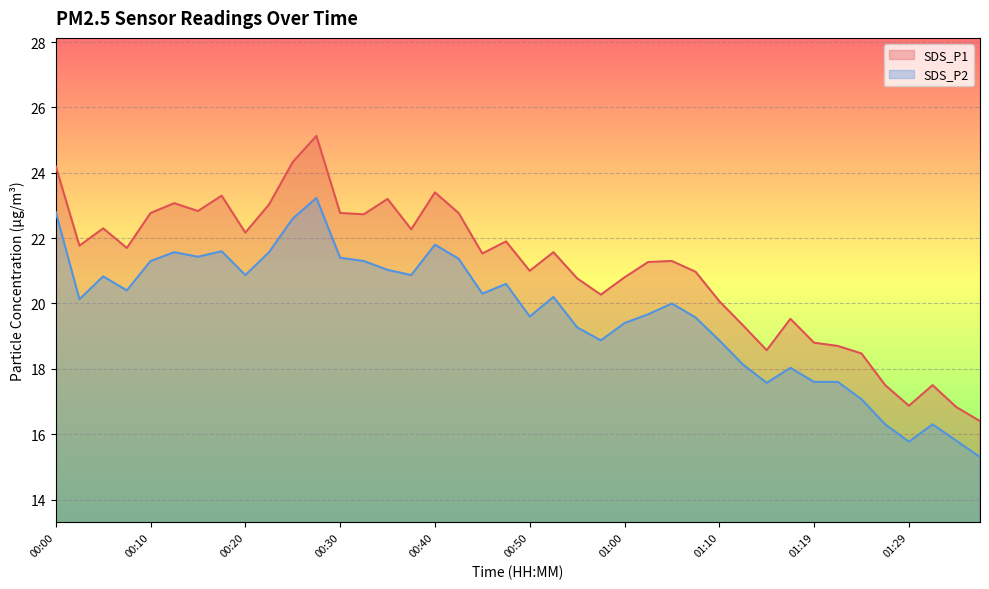

What is the difference between the maximum and second lowest values in the SDS_P1 series?

8.3